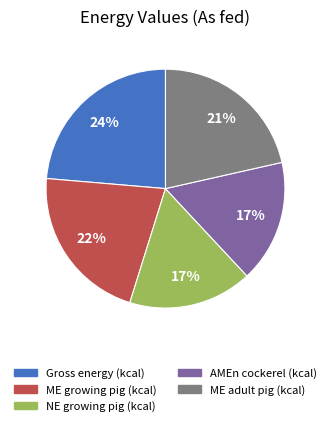

True or false: NE growing pig (kcal) accounts for 11% of the total.

False